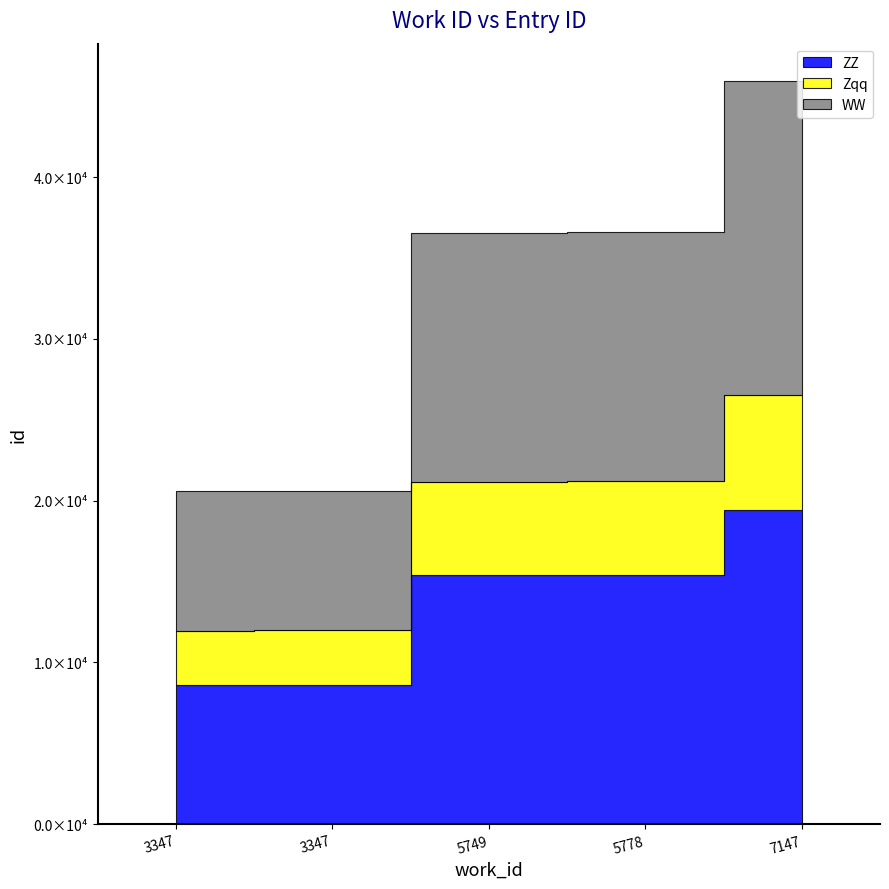

What is the maximum value for WW?

19400